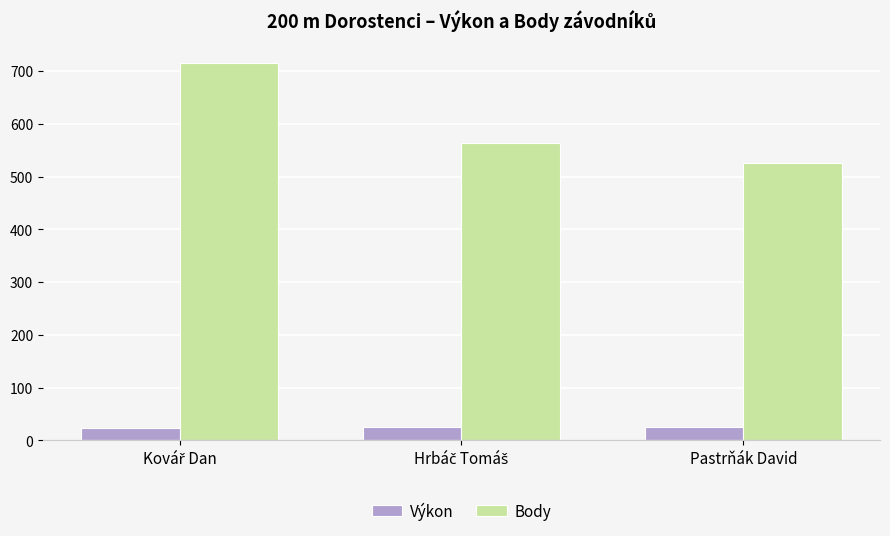

Count the Výkon values in the range 23 to 25.

1